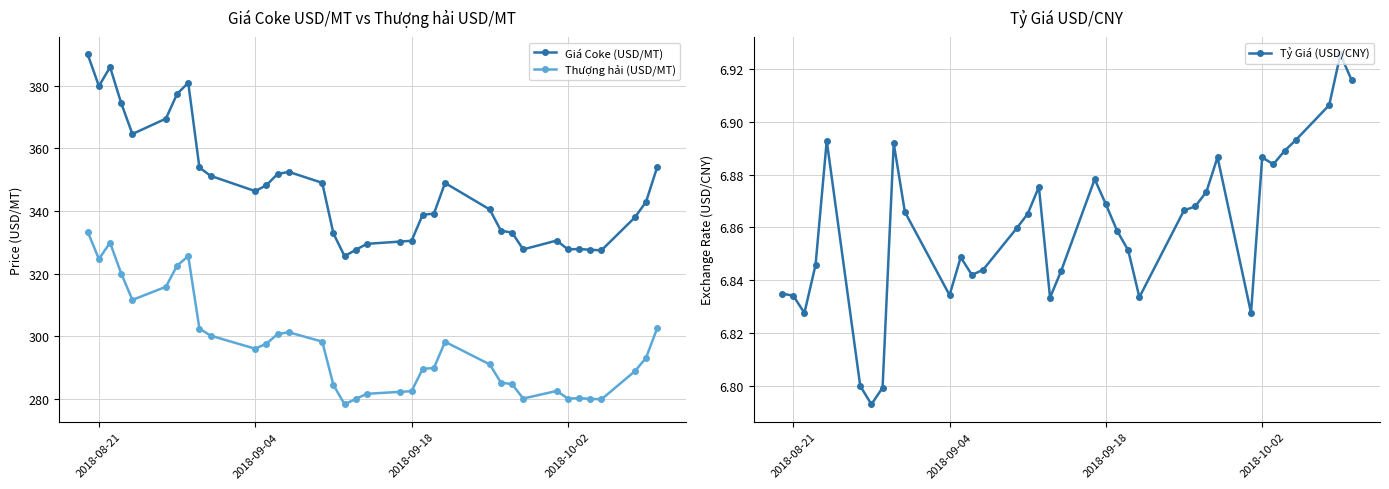

What value does the Thượng hải (USD/MT) series have at 2018-09-18?

282.5